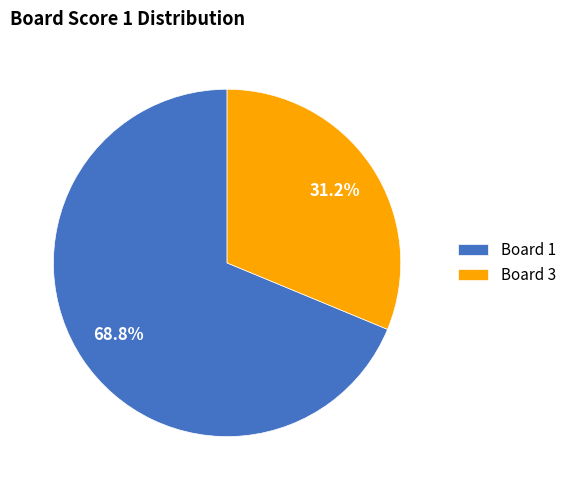

The Board 1 slice represents 76% of the pie. True or false?

False